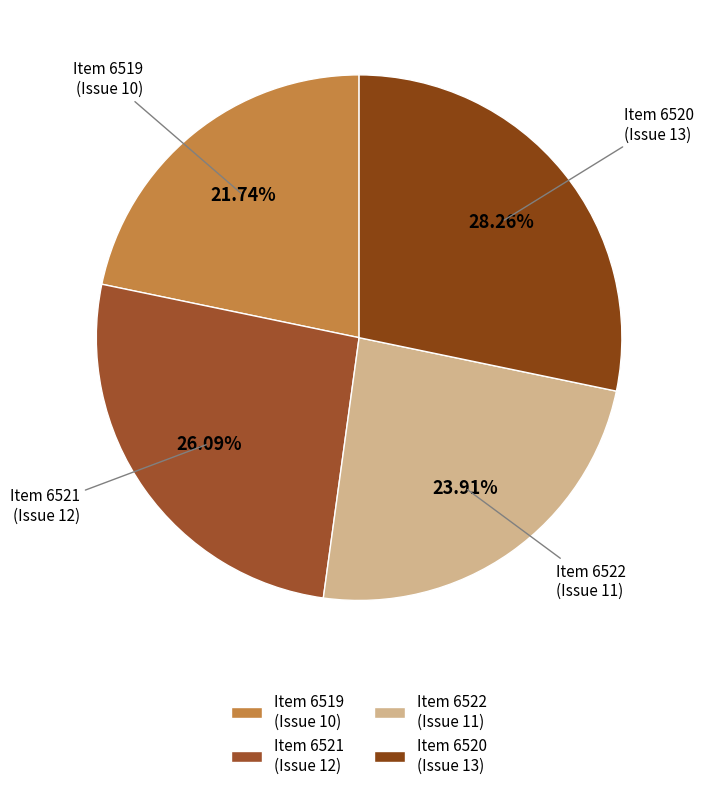

How many slices are in this pie chart?

4